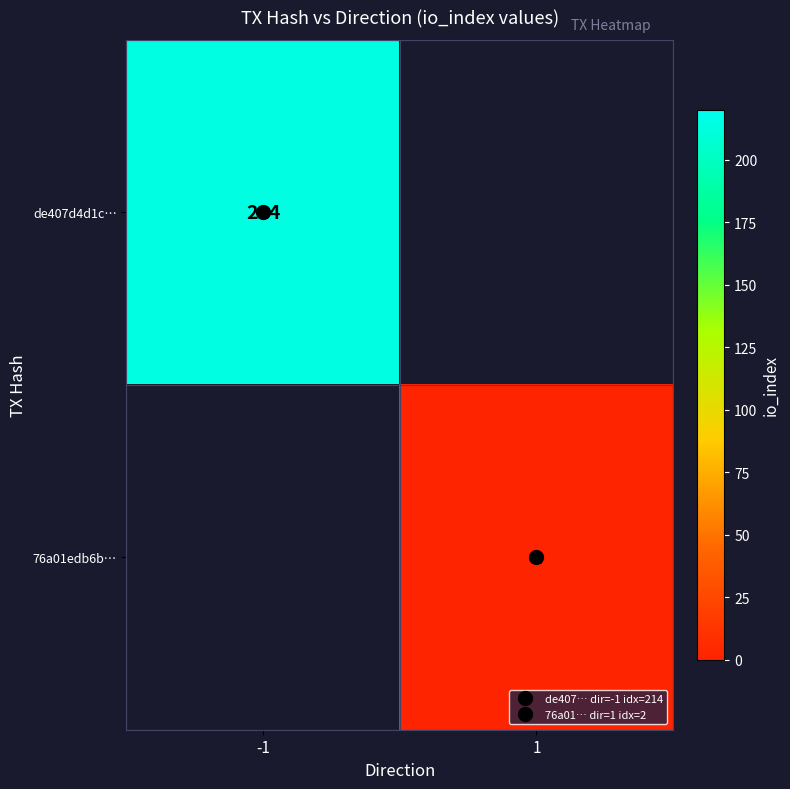

Rank the series by their average value, from highest to lowest.

de407d4d1c…, 76a01edb6b…